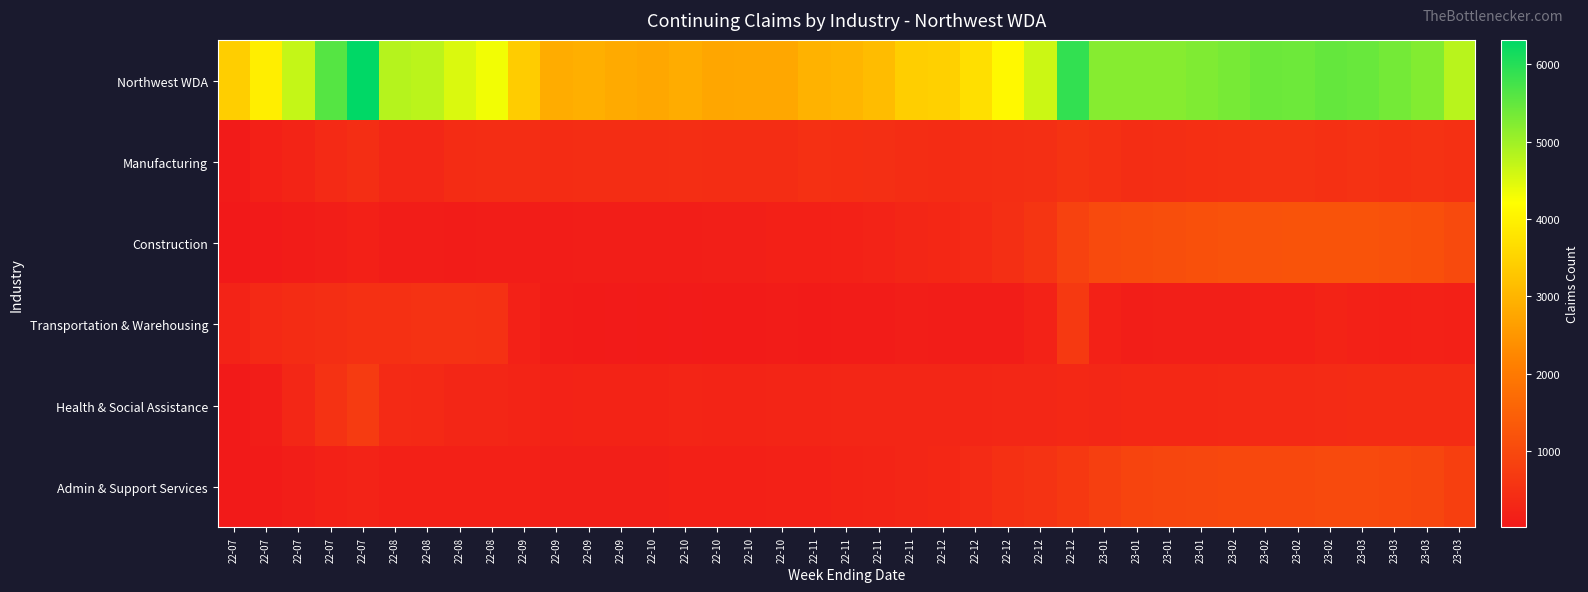

Reading right to left, list all the values displayed in this chart.

Northwest WDA: 23-03=4790	23-03=5234	23-03=5351	23-03=5445	23-02=5484	23-02=5408	23-02=5417	23-02=5328	23-01=5265	23-01=5201	23-01=5205	23-01=5202	22-12=5890	22-12=4638	22-12=4102	22-12=3700	22-12=3447	22-11=3420	22-11=3124	22-11=3012	22-11=2947	22-10=2773	22-10=2770	22-10=2759	22-10=2850	22-10=2774	22-09=2824	22-09=2903	22-09=2861	22-09=3382	22-08=4313	22-08=4514	22-08=4763	22-08=4821	22-07=6313	22-07=5605	22-07=4691	22-07=3948	22-07=3416
Manufacturing: 23-03=485	23-03=527	23-03=487	23-03=529	23-02=502	23-02=526	23-02=532	23-02=490	23-01=470	23-01=455	23-01=431	23-01=481	22-12=561	22-12=462	22-12=452	22-12=428	22-12=408	22-11=423	22-11=461	22-11=476	22-11=502	22-10=422	22-10=440	22-10=436	22-10=449	22-10=420	22-09=431	22-09=428	22-09=407	22-09=434	22-08=439	22-08=419	22-08=307	22-08=298	22-07=445	22-07=380	22-07=236	22-07=164	22-07=52
Construction: 23-03=1031	23-03=1141	23-03=1176	23-03=1214	23-02=1218	23-02=1210	23-02=1203	23-02=1183	23-01=1157	23-01=1120	23-01=1080	23-01=1019	22-12=853	22-12=603	22-12=460	22-12=362	22-12=311	22-11=274	22-11=215	22-11=187	22-11=170	22-10=151	22-10=146	22-10=137	22-10=130	22-10=121	22-09=118	22-09=113	22-09=98	22-09=96	22-08=92	22-08=84	22-08=101	22-08=99	22-07=156	22-07=117	22-07=76	22-07=39	22-07=13
Transportation & Warehousing: 23-03=164	23-03=175	23-03=170	23-03=175	23-02=225	23-02=171	23-02=155	23-02=146	23-01=142	23-01=137	23-01=136	23-01=184	22-12=681	22-12=209	22-12=94	22-12=97	22-12=90	22-11=128	22-11=83	22-11=77	22-11=71	22-10=77	22-10=67	22-10=65	22-10=57	22-10=66	22-09=62	22-09=70	22-09=82	22-09=192	22-08=516	22-08=531	22-08=535	22-08=487	22-07=500	22-07=452	22-07=405	22-07=334	22-07=216
Health & Social Assistance: 23-03=402	23-03=414	23-03=416	23-03=403	23-02=391	23-02=382	23-02=365	23-02=343	23-01=324	23-01=327	23-01=326	23-01=307	22-12=326	22-12=303	22-12=307	22-12=284	22-12=296	22-11=296	22-11=283	22-11=280	22-11=268	22-10=263	22-10=259	22-10=254	22-10=261	22-10=232	22-09=225	22-09=234	22-09=207	22-09=248	22-08=274	22-08=279	22-08=344	22-08=379	22-07=712	22-07=536	22-07=305	22-07=91	22-07=30
Admin & Support Services: 23-03=807	23-03=937	23-03=983	23-03=1012	23-02=1011	23-02=997	23-02=989	23-02=984	23-01=957	23-01=936	23-01=889	23-01=789	22-12=643	22-12=551	22-12=486	22-12=386	22-12=315	22-11=288	22-11=249	22-11=232	22-11=196	22-10=185	22-10=171	22-10=166	22-10=163	22-10=143	22-09=144	22-09=138	22-09=140	22-09=159	22-08=165	22-08=154	22-08=154	22-08=155	22-07=220	22-07=185	22-07=124	22-07=74	22-07=29